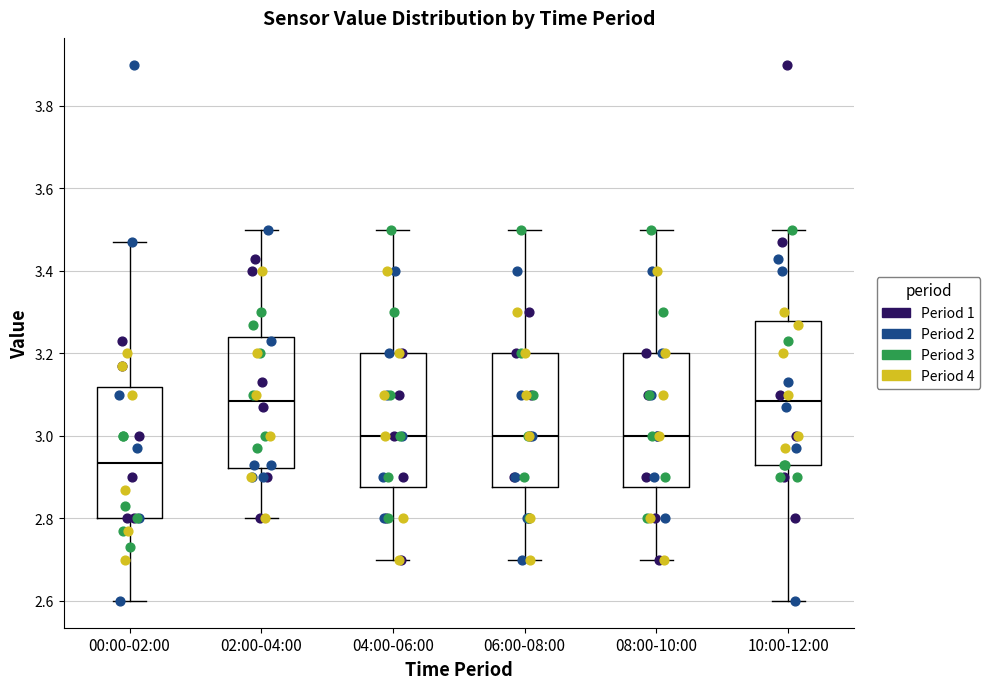

Reading left to right, read every box against the y-axis: the position of its median line, the range the box covers, and the ends of its whiskers. The values are not printed on the chart, so give them approximately, as read against the axis.

00:00-02:00: median 2.94, box 2.80 to 3.12, whiskers 2.60 to 3.48
02:00-04:00: median 3.08, box 2.92 to 3.24, whiskers 2.80 to 3.50
04:00-06:00: median 3.00, box 2.88 to 3.20, whiskers 2.70 to 3.50
06:00-08:00: median 3.00, box 2.88 to 3.20, whiskers 2.70 to 3.50
08:00-10:00: median 3.00, box 2.88 to 3.20, whiskers 2.70 to 3.50
10:00-12:00: median 3.08, box 2.94 to 3.28, whiskers 2.60 to 3.50